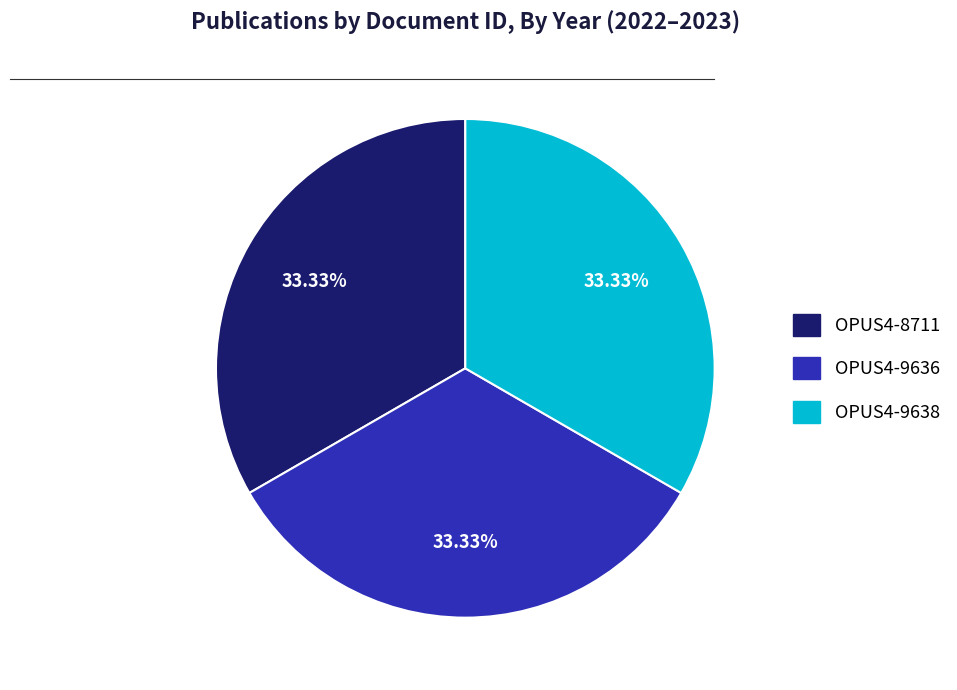

To the nearest percent, what is the average slice percentage?

33%